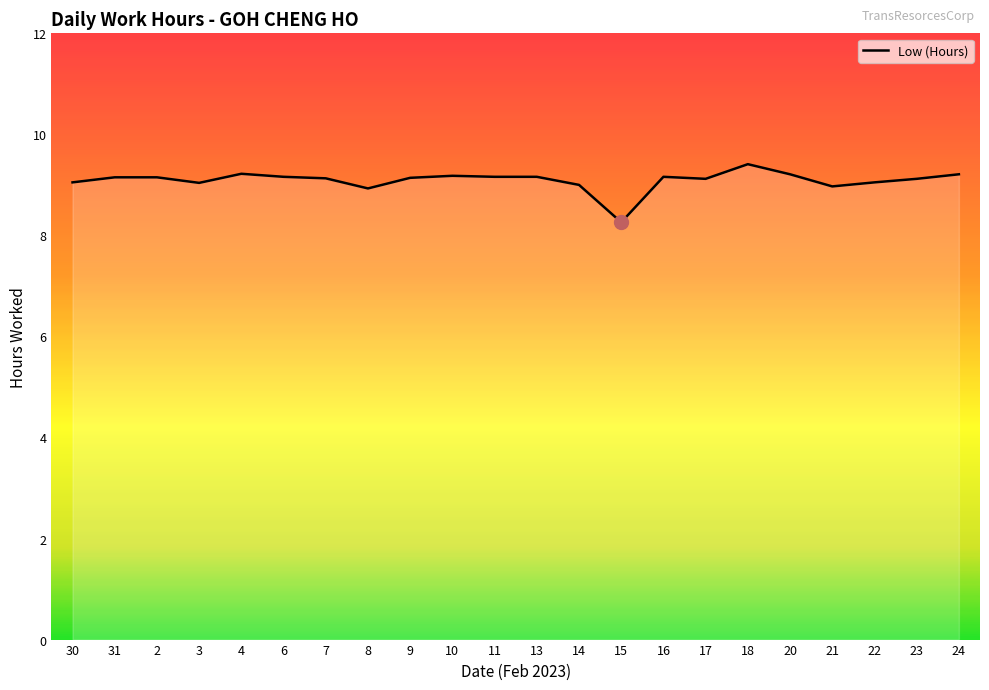

What is the ratio of the value at 4 to the value at 30?

1.0